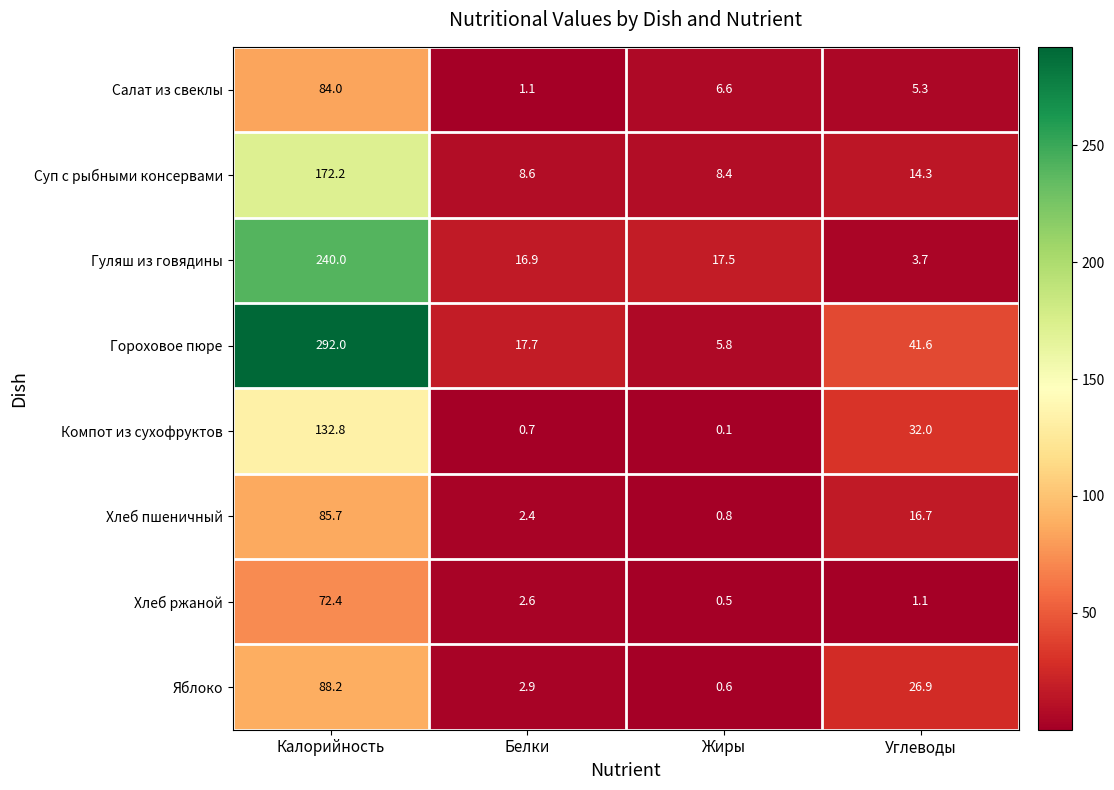

Which series has the widest spread of values?

Гороховое пюре